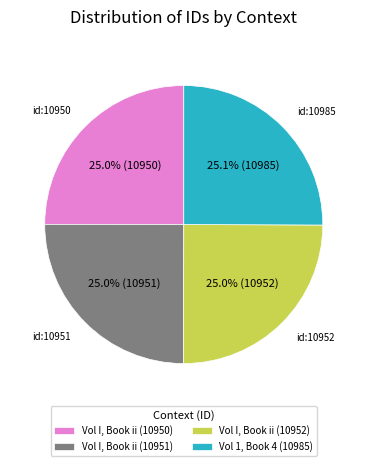

Approximately how many times larger is the value at Vol I, Book ii (10951) compared to Vol 1, Book 4 (10985)?

1.0